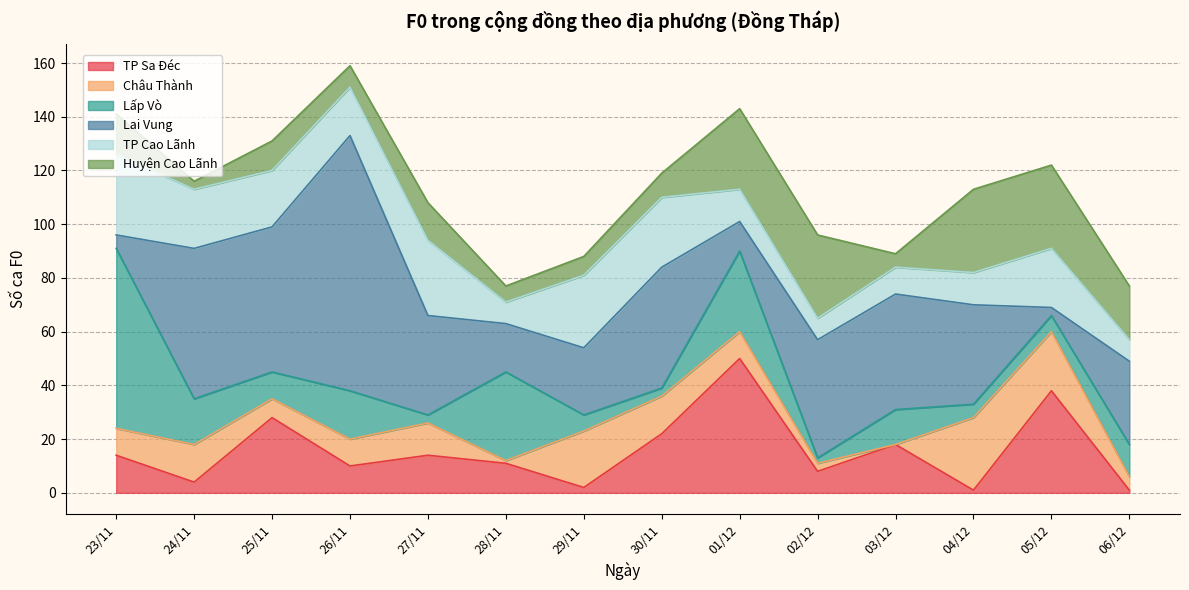

What are all the series names shown in the legend?

TP Sa Đéc, Châu Thành, Lấp Vò, Lai Vung, TP Cao Lãnh, Huyện Cao Lãnh